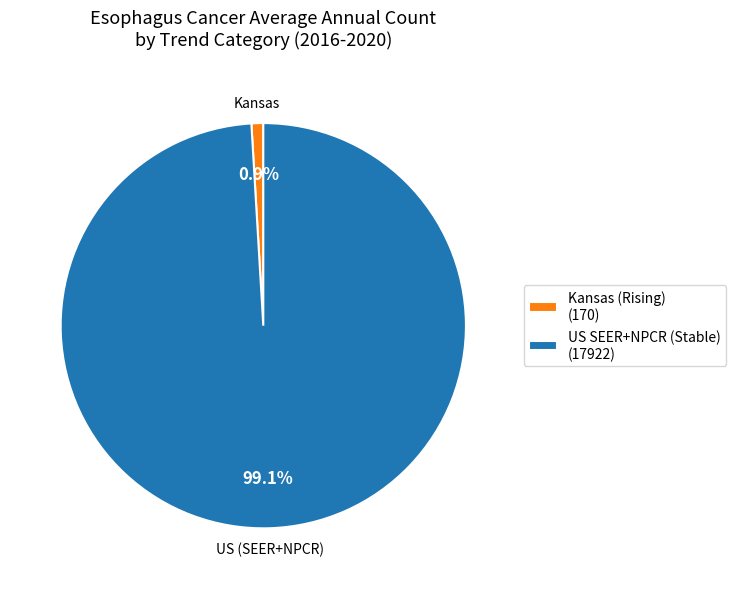

What is the ratio of the value at US SEER+NPCR (Stable) (17922) to the value at Kansas (Rising) (170)?

105.4